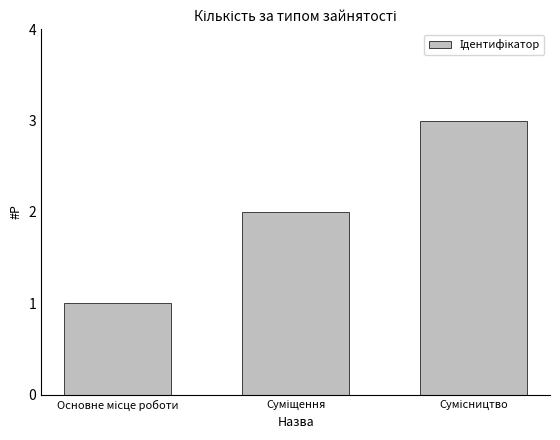

What is the maximum value shown in the chart?

3